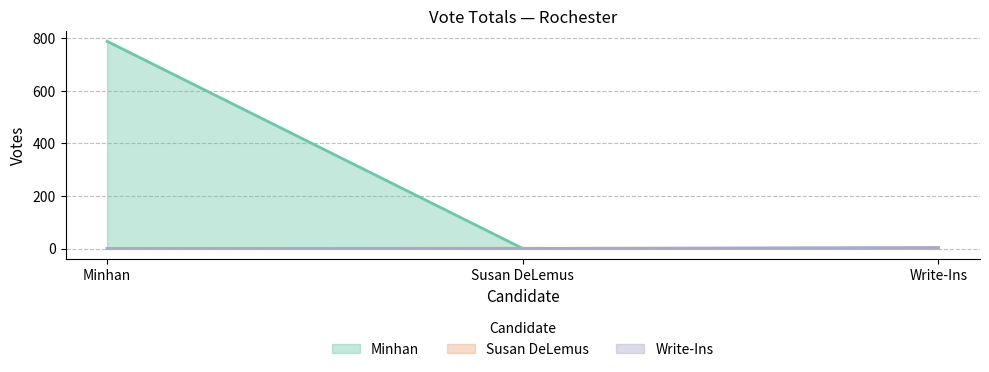

How many data points in Total Votes Cast are above 4?

1